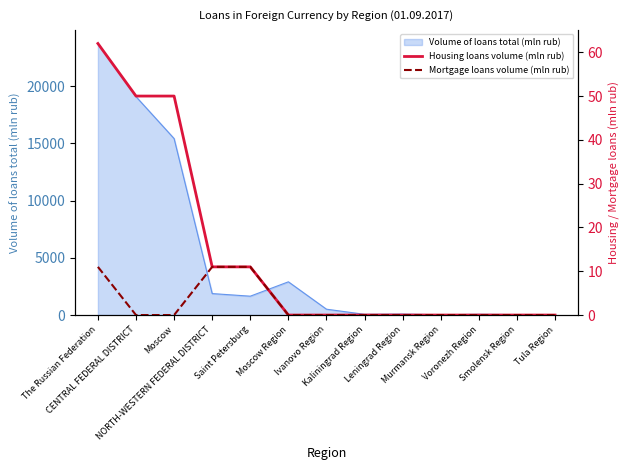

What position from the right is Saint Petersburg?

9